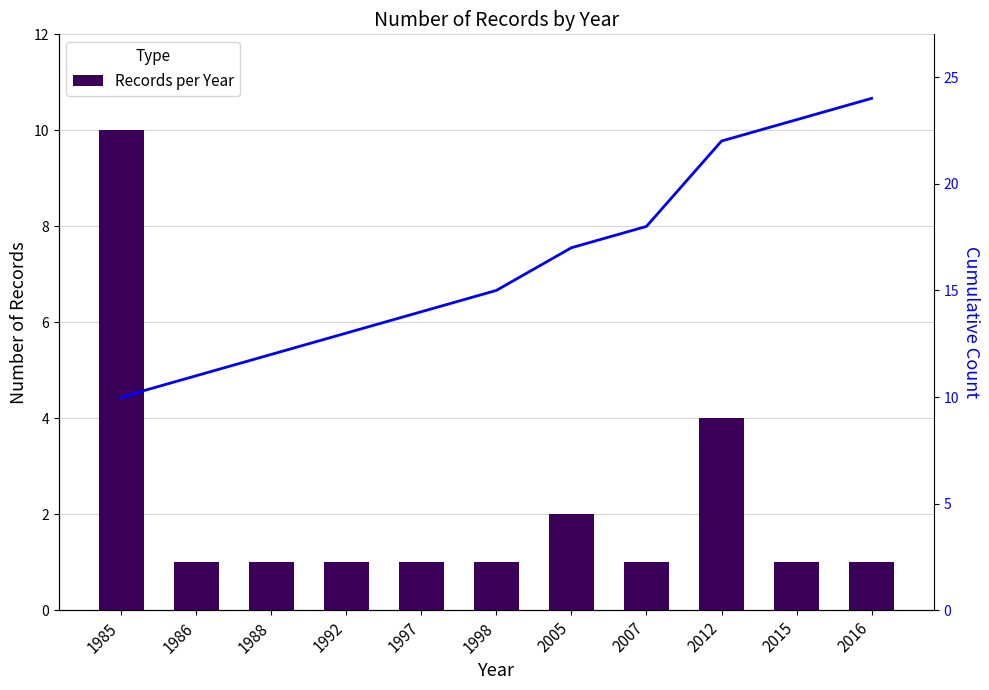

List the series in order of their peak value, highest first.

Cumulative, Records per Year